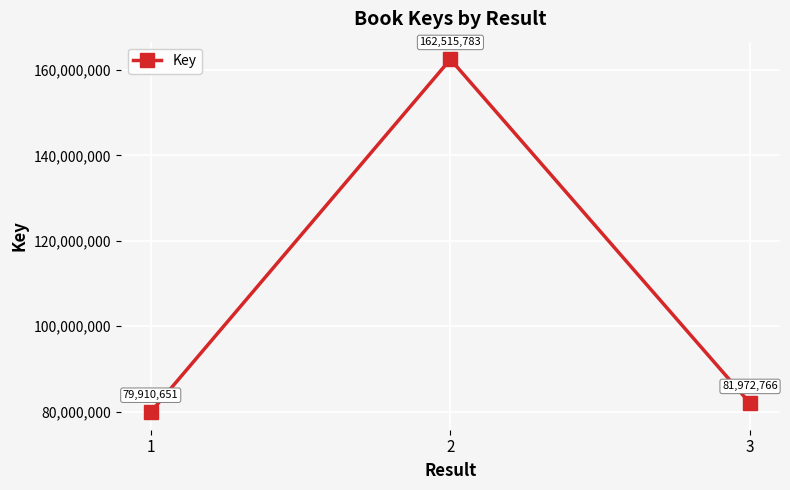

Is it true that the value at 1 is 79910651?

True